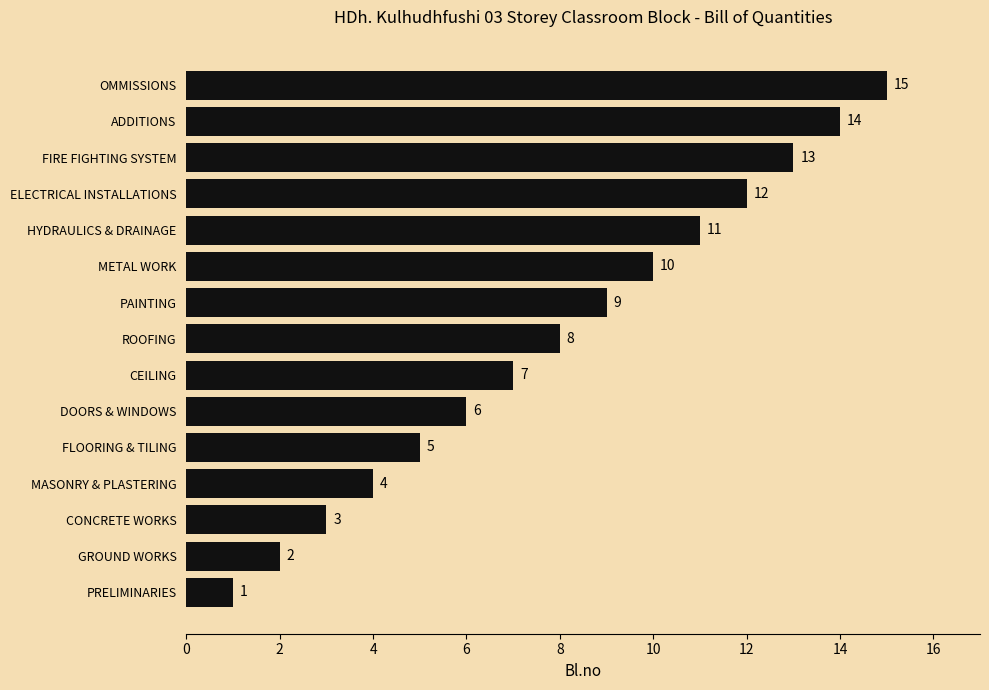

List the labels in order of value, smallest first.

PRELIMINARIES, GROUND WORKS, CONCRETE WORKS, MASONRY & PLASTERING, FLOORING & TILING, DOORS & WINDOWS, CEILING, ROOFING, PAINTING, METAL WORK, HYDRAULICS & DRAINAGE, ELECTRICAL INSTALLATIONS, FIRE FIGHTING SYSTEM, ADDITIONS, OMMISSIONS